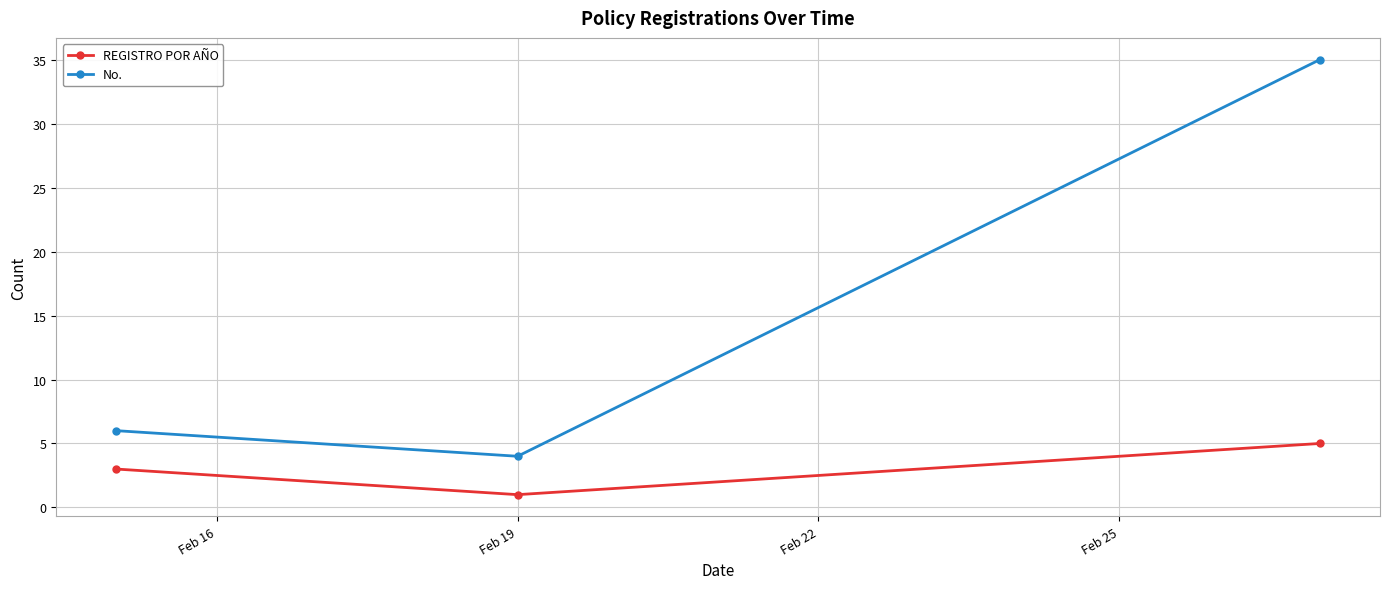

What is the value of the No. point at the 2nd from the left?

4